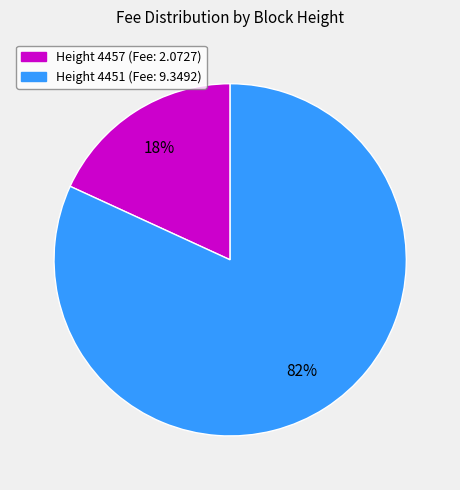

Rank the categories by value from highest to lowest.

Height 4451 (Fee: 9.3492), Height 4457 (Fee: 2.0727)